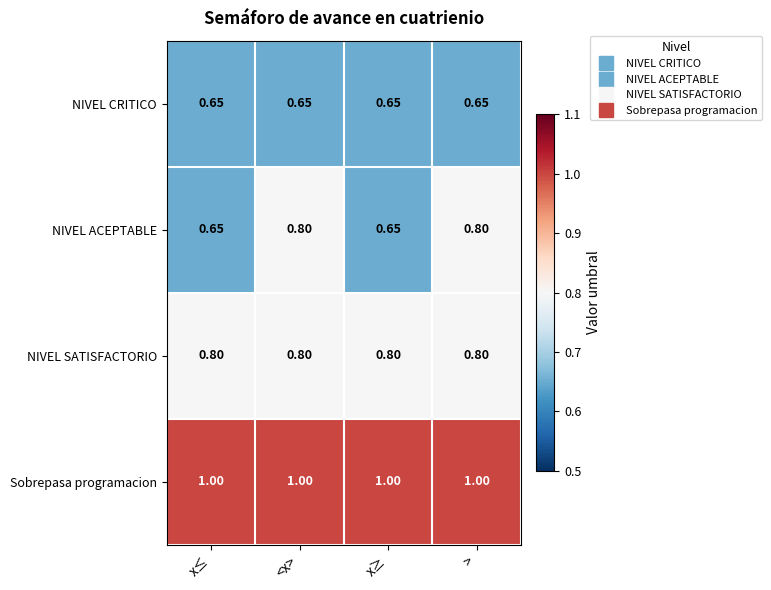

Is the value of NIVEL CRITICO at <x> greater than the value of NIVEL ACEPTABLE at >?

No